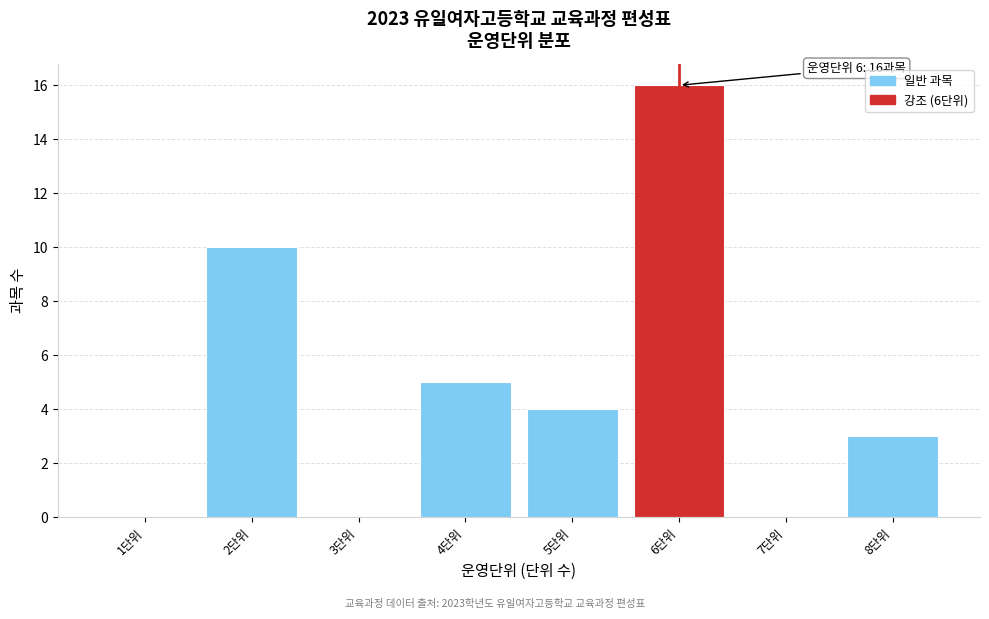

Reading left to right, transcribe all the data shown in this chart.

1단위=0	2단위=10	3단위=0	4단위=5	5단위=4	6단위=16	7단위=0	8단위=3